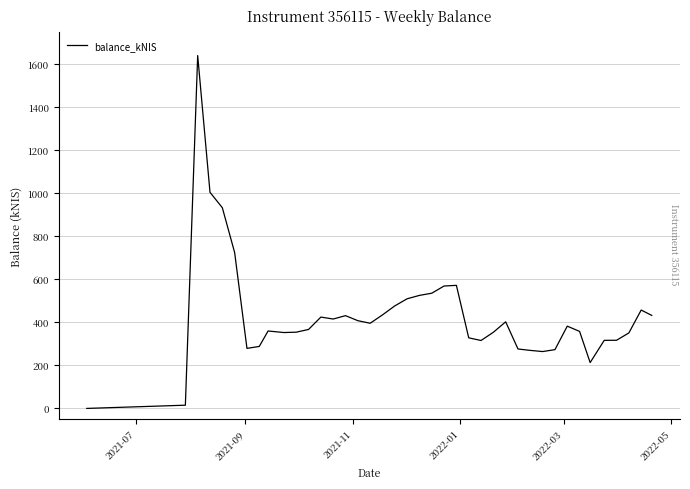

What is the maximum value shown in the chart?

1640.5